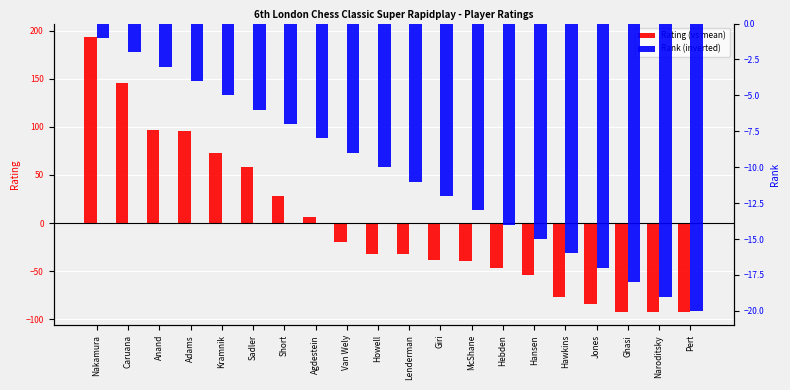

How many bars are there in each group?

2